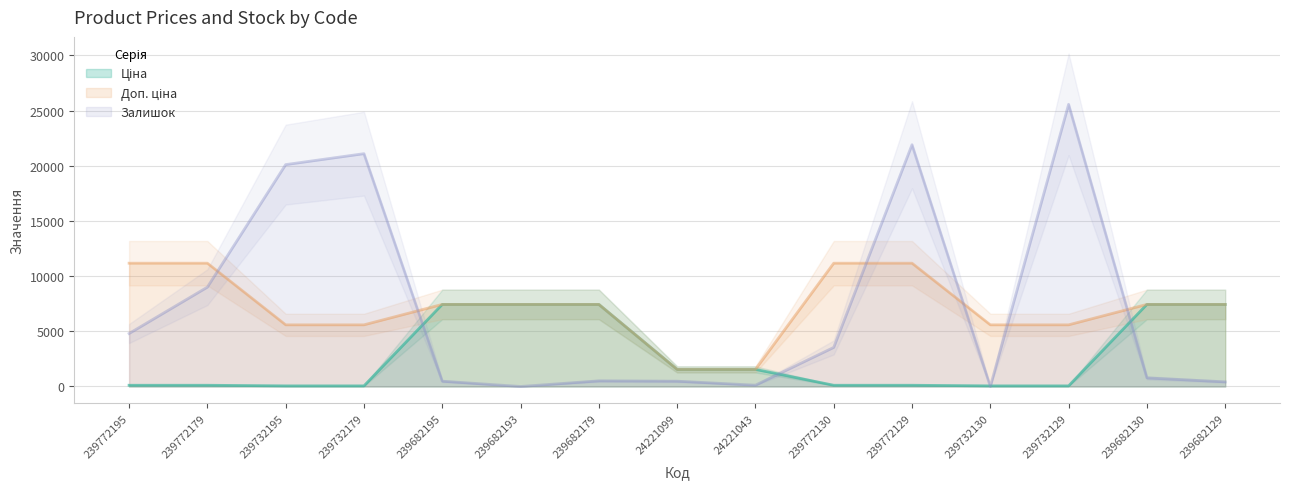

Rank the series by their maximum value, from lowest to highest.

Ціна, Доп. ціна, Залишок